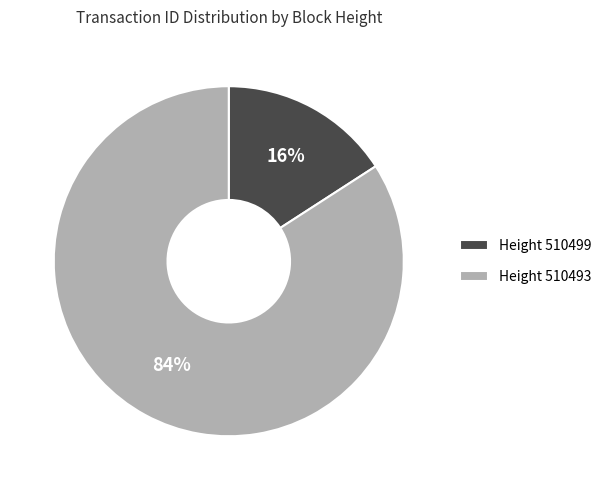

To the nearest percent, what portion does Height 510499 represent?

16%